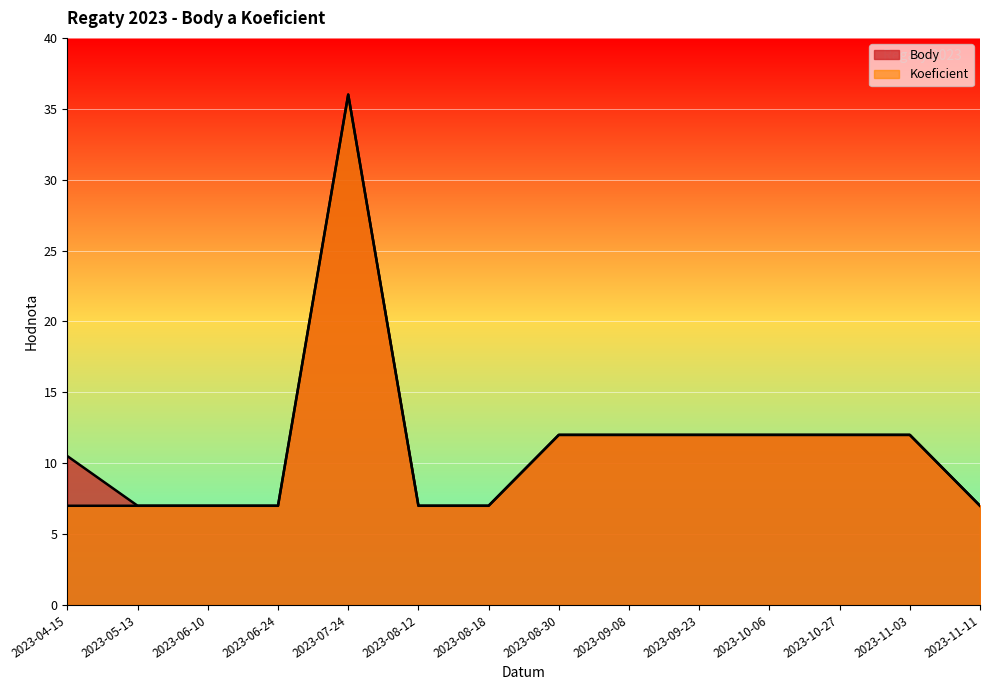

True or false: Body and Koeficient cross at least once.

False